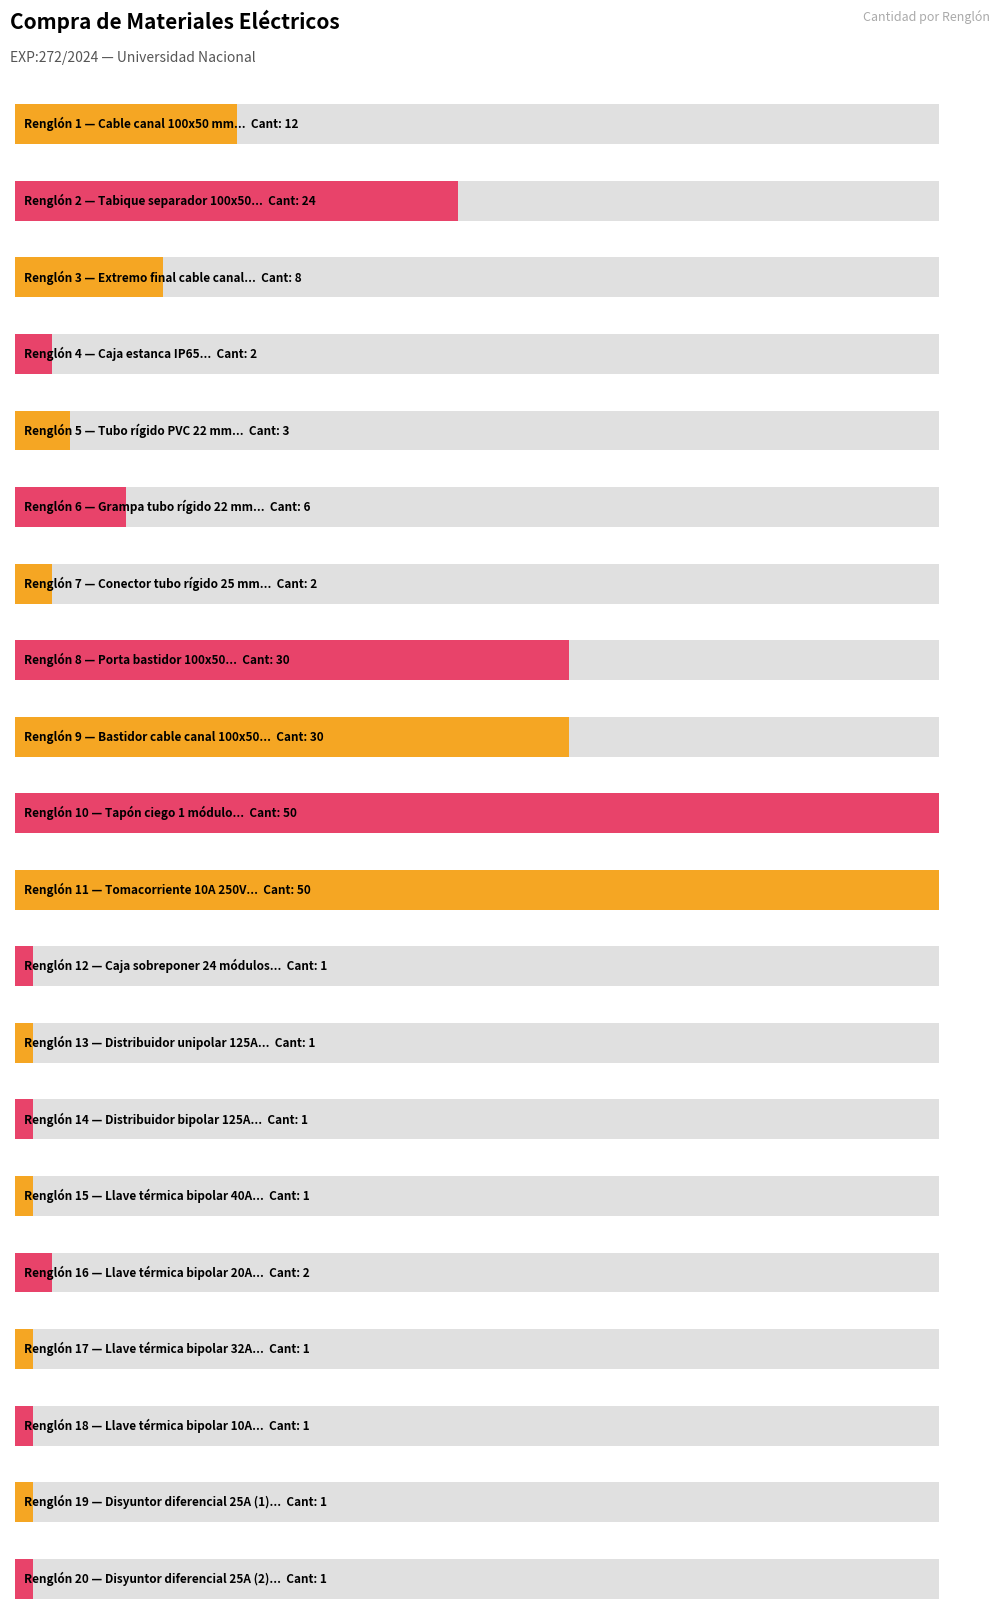

Which category has the lowest value across all series?

12